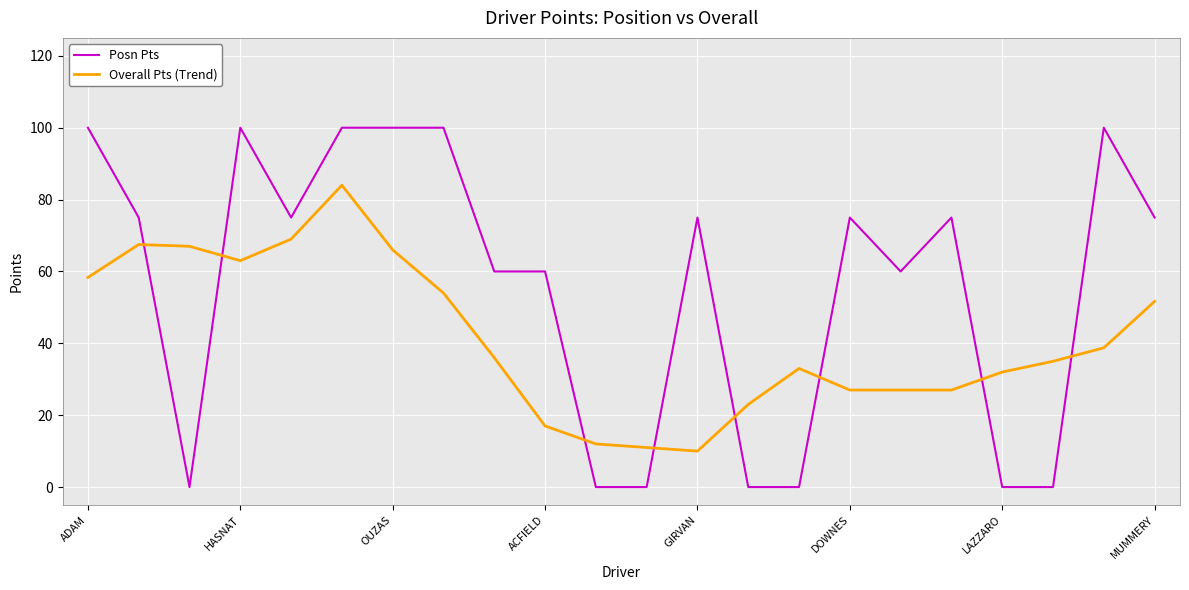

Rank the series by their maximum value, from lowest to highest.

Overall Pts (Trend), Posn Pts